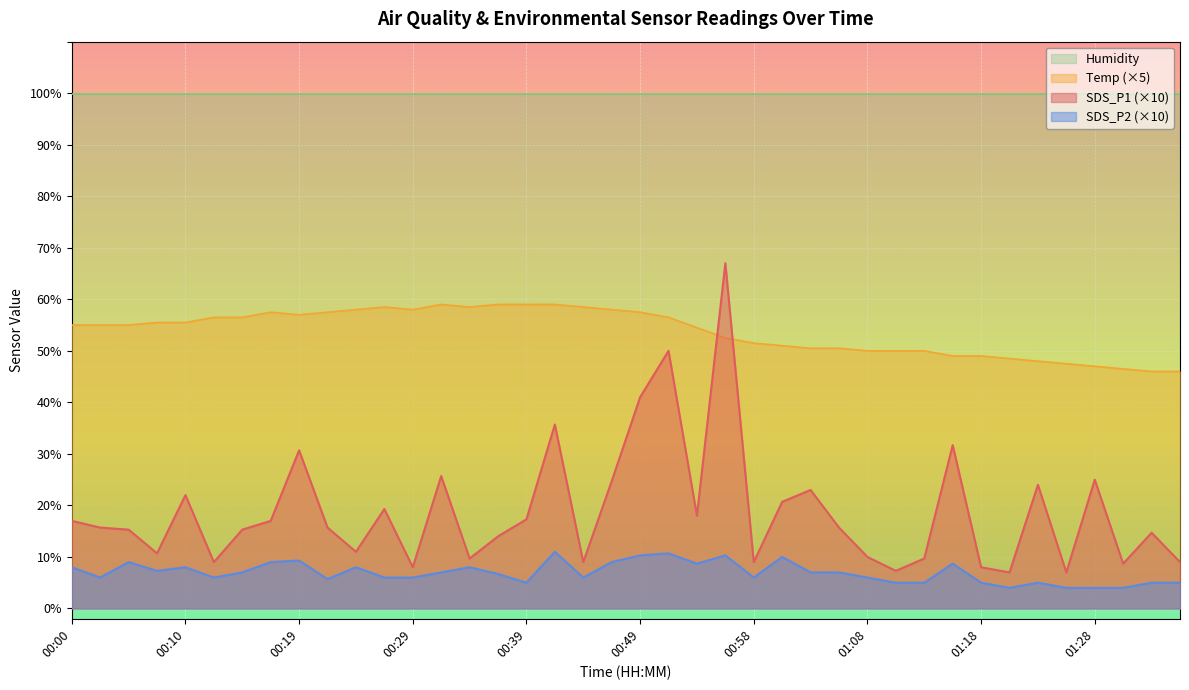

What is the label of the 15th point from the right?

01:01